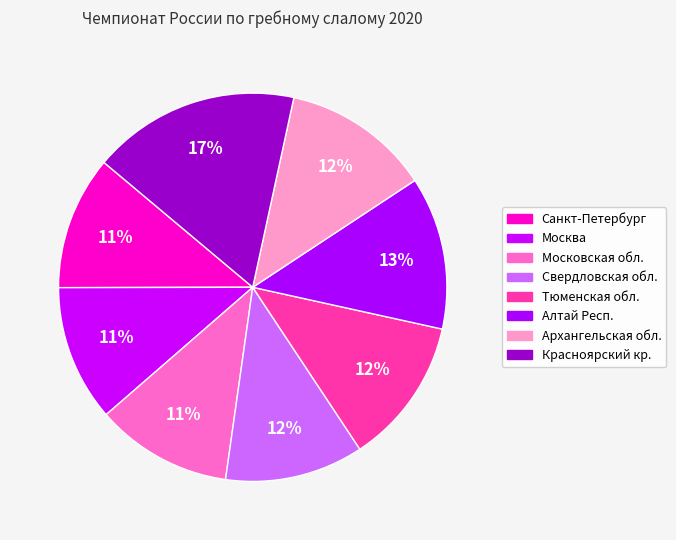

Does Московская обл. represent more than half of the total?

No